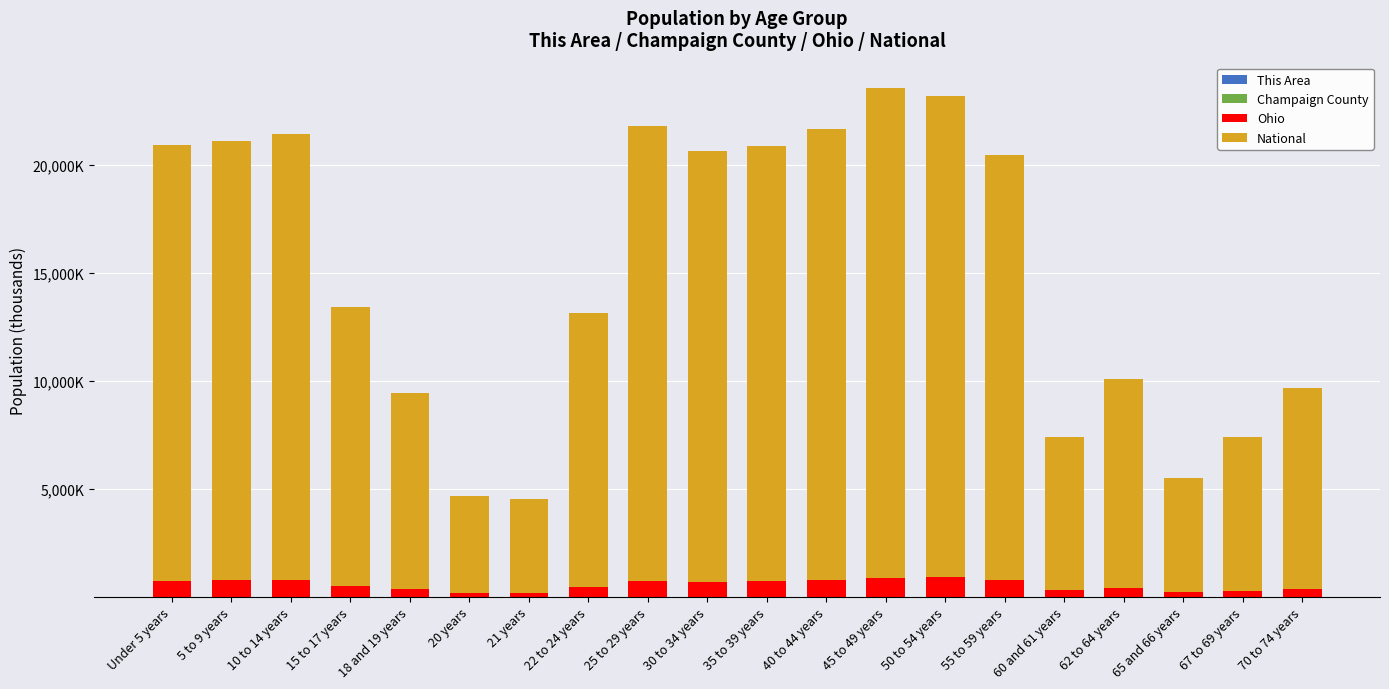

What is the total value across all series at 22 to 24 years?

13156.0